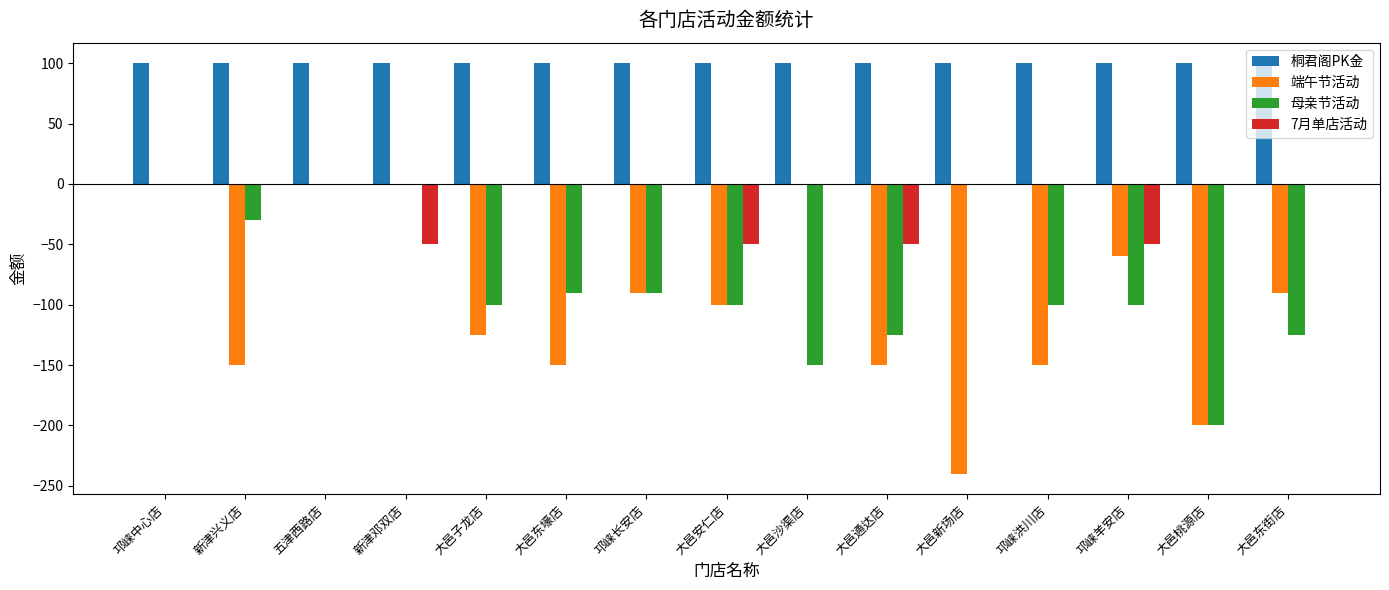

How many 母亲节活动 values are between -125 and 0?

13